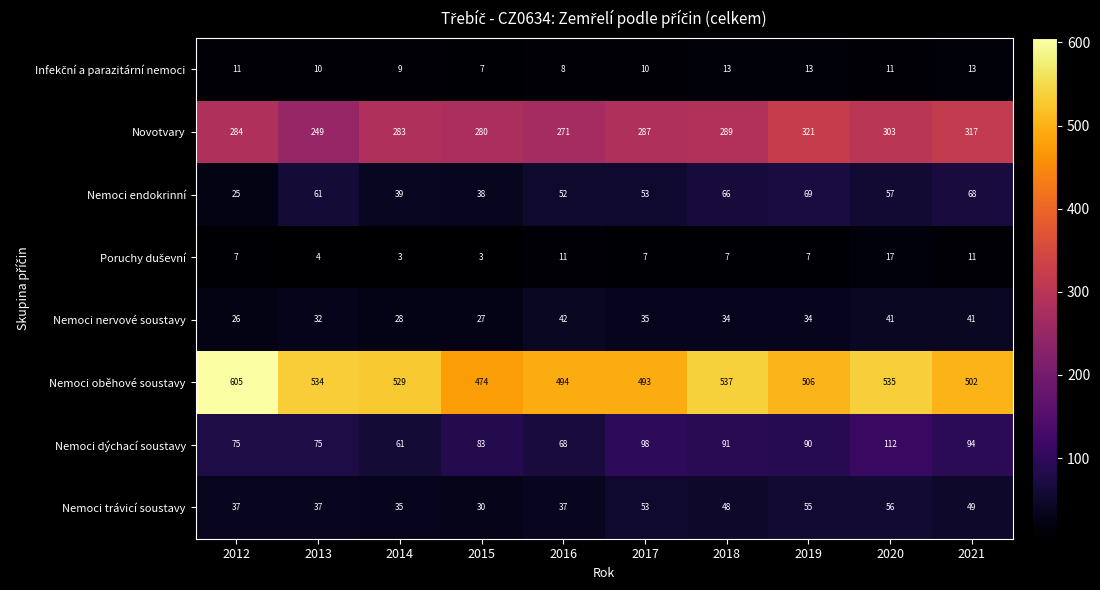

Which series changed the most between 2015 and 2020?

Nemoci oběhové soustavy